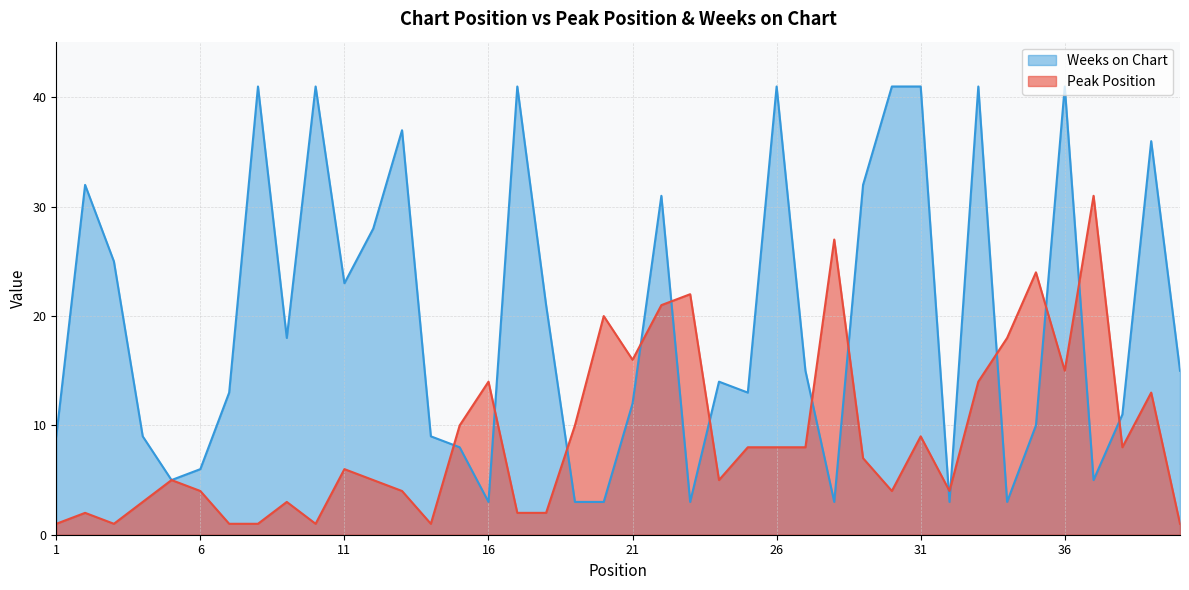

Where is the first local minimum for Weeks on Chart?

5